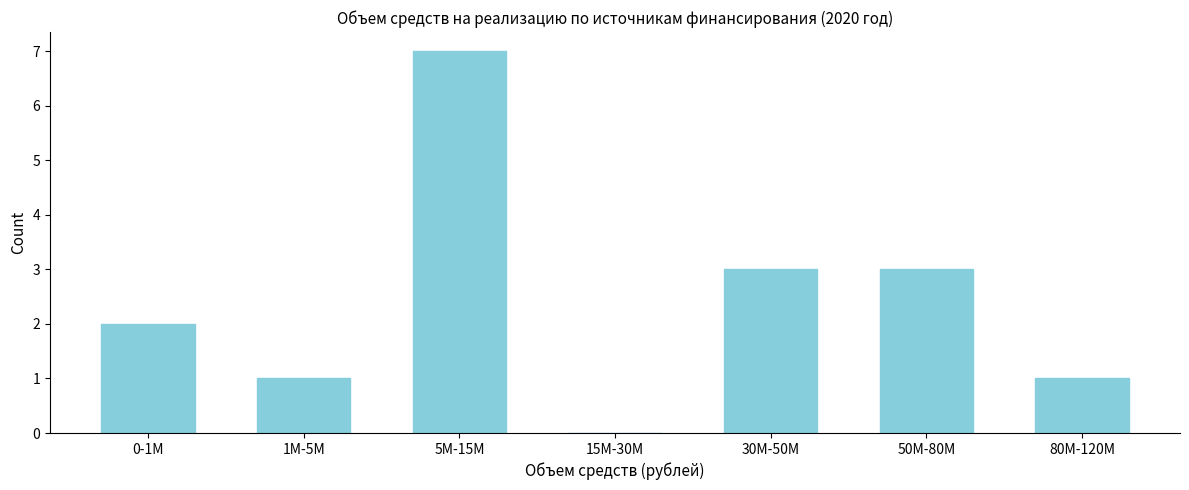

Reading left to right, transcribe all the data shown in this chart.

0-1M=2	1M-5M=1	5M-15M=7	15M-30M=0	30M-50M=3	50M-80M=3	80M-120M=1